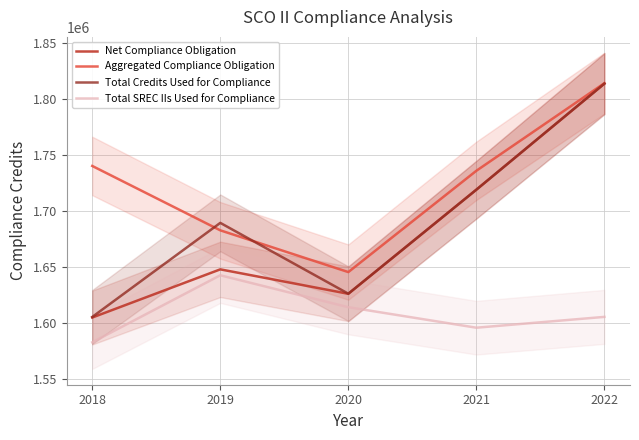

True or false: Total SREC IIs Used for Compliance and Total Credits Used for Compliance cross at least once.

False